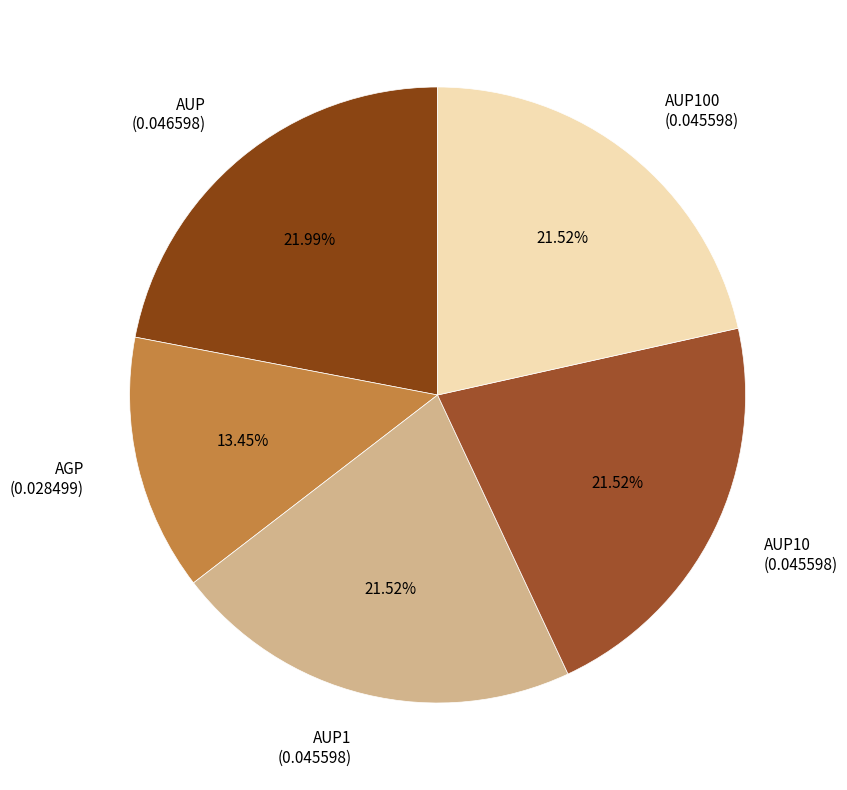

To the nearest percent, what portion does AGP represent?

13%